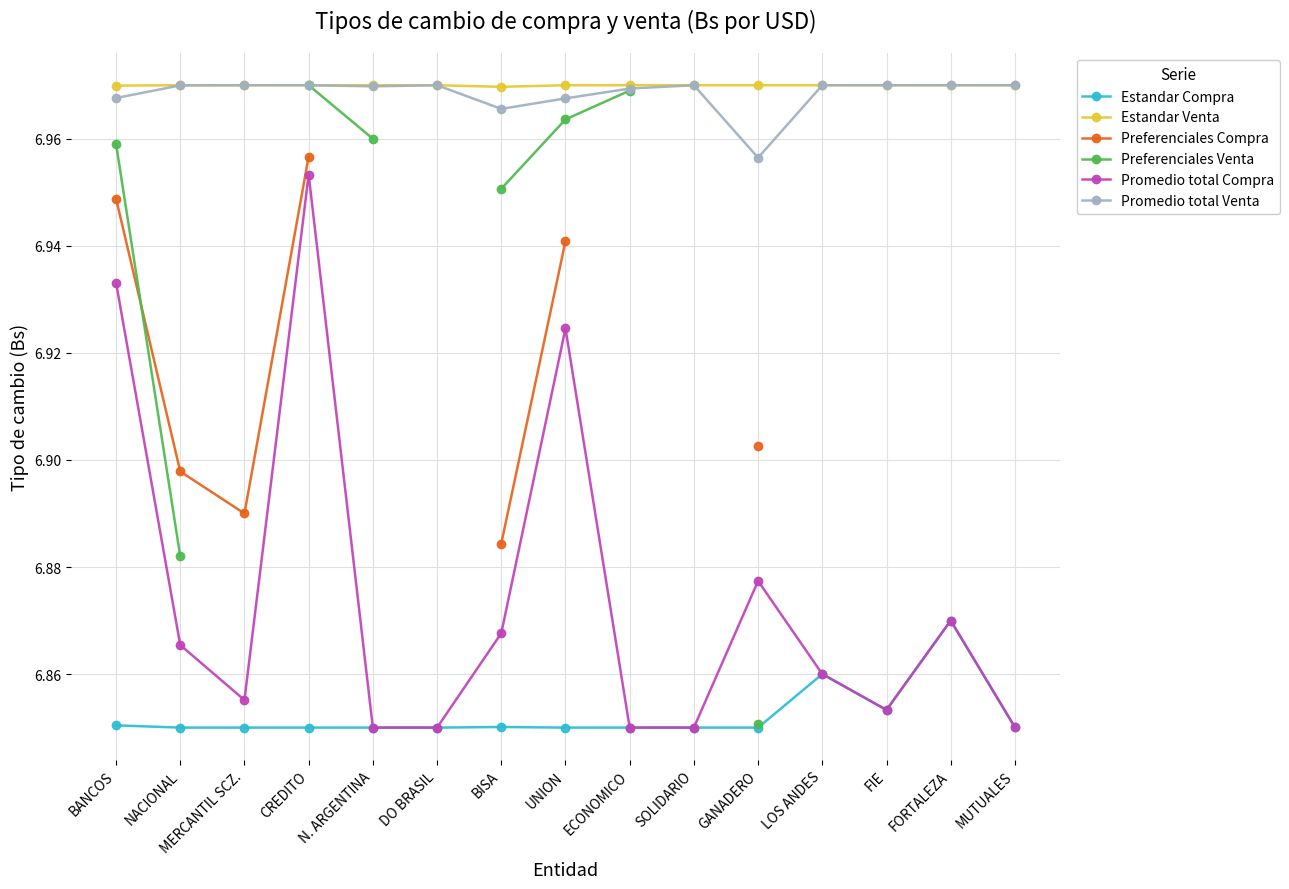

At which category is the sum across all series the highest?

CREDITO